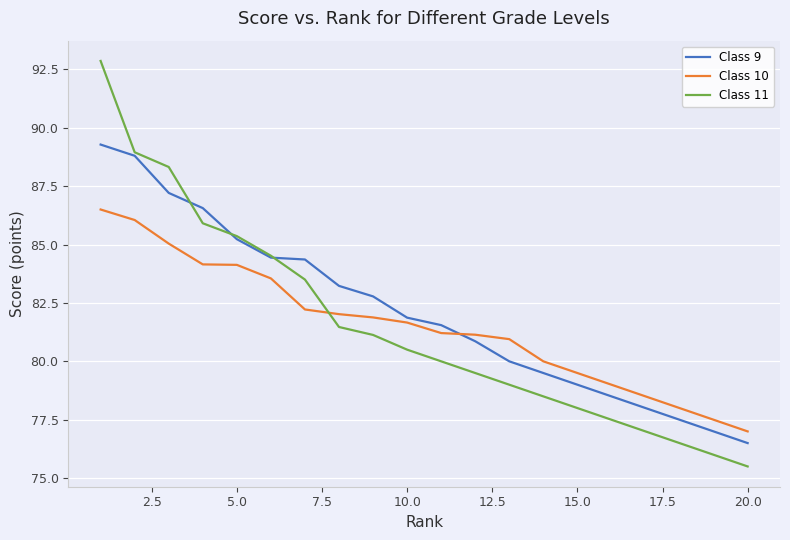

What is the difference between the second highest and second lowest values in the Class 9 series?

11.8